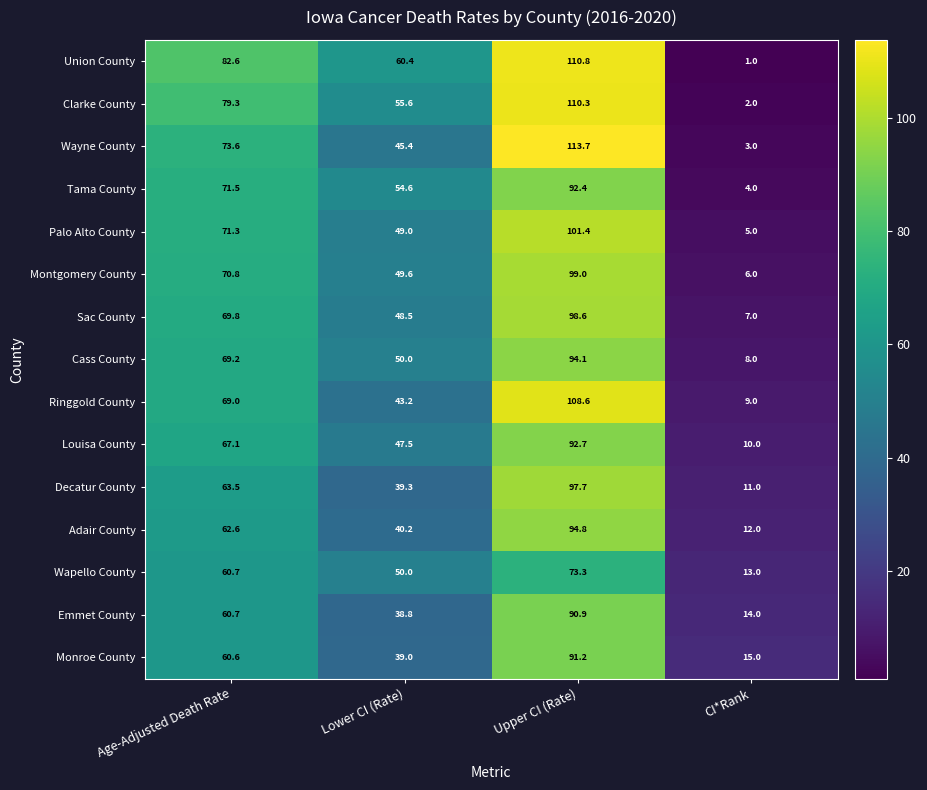

Read the Wapello County value at Lower CI (Rate).

50.0